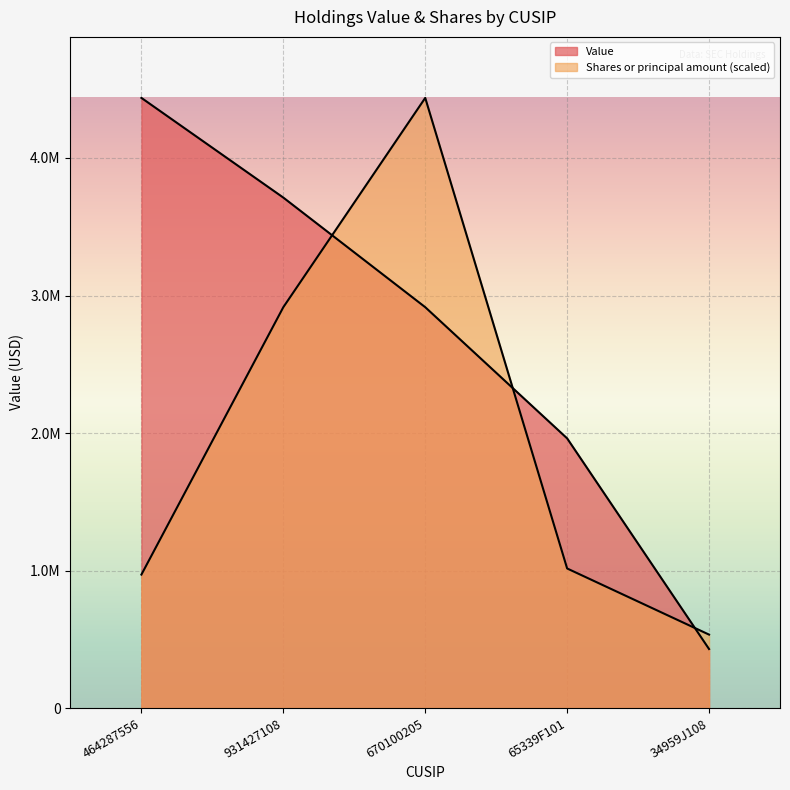

What is the highest value of the Shares or principal amount series?

4437000.0